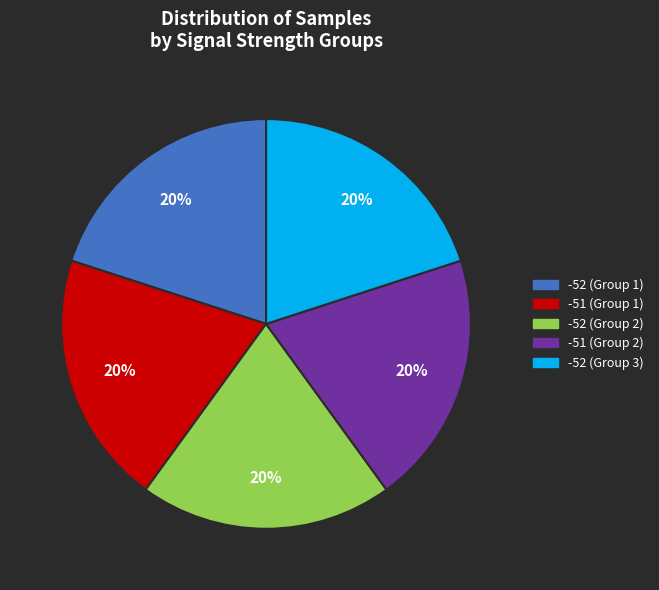

Count the number of slices in the pie.

5